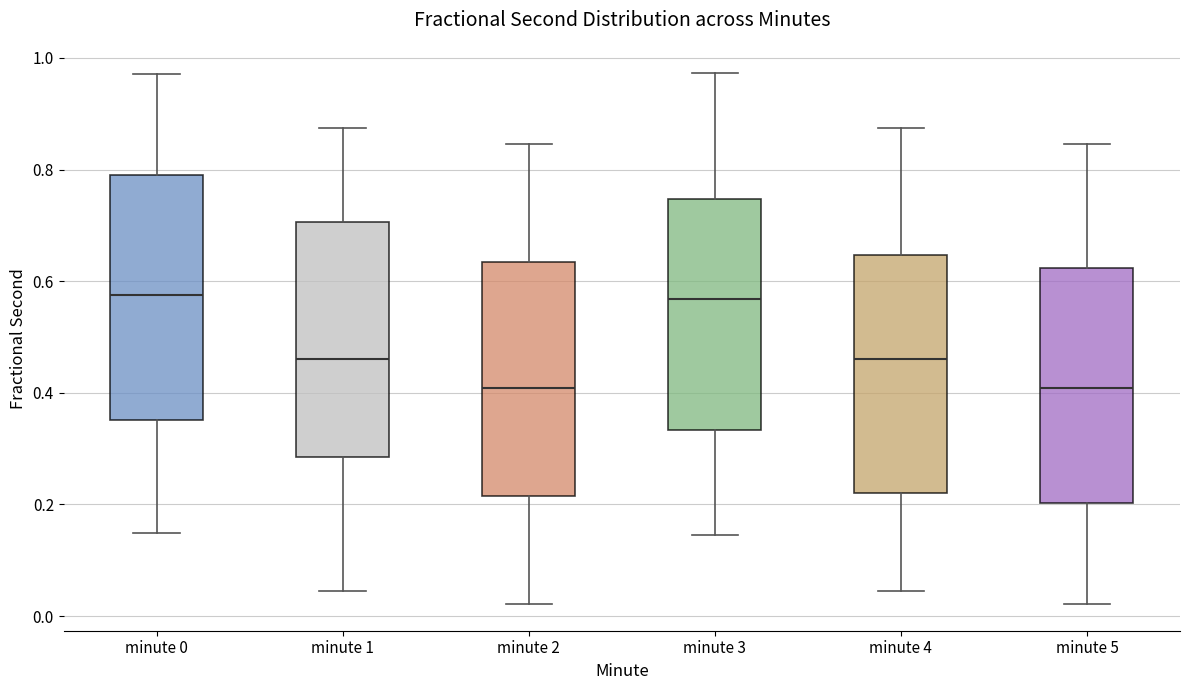

Reading left to right, read every box against the y-axis: the position of its median line, the range the box covers, and the ends of its whiskers. The values are not printed on the chart, so give them approximately, as read against the axis.

minute 0: median 0.58, box 0.36 to 0.78, whiskers 0.14 to 0.98
minute 1: median 0.46, box 0.28 to 0.70, whiskers 0.04 to 0.88
minute 2: median 0.40, box 0.22 to 0.64, whiskers 0.02 to 0.84
minute 3: median 0.56, box 0.34 to 0.74, whiskers 0.14 to 0.98
minute 4: median 0.46, box 0.22 to 0.64, whiskers 0.04 to 0.88
minute 5: median 0.40, box 0.20 to 0.62, whiskers 0.02 to 0.84